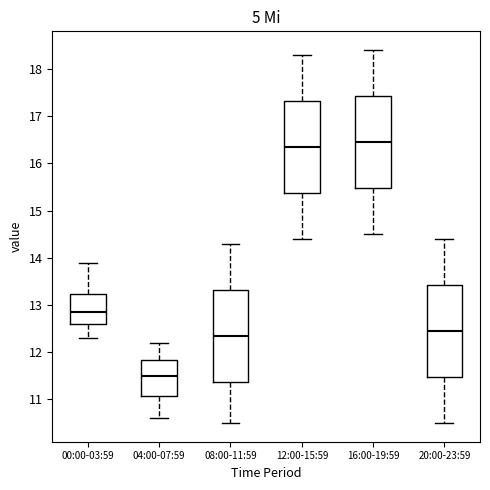

Reading left to right, read every box against the y-axis: the position of its median line, the range the box covers, and the ends of its whiskers. The values are not printed on the chart, so give them approximately, as read against the axis.

00:00-03:59: median 12.9, box 12.6 to 13.2, whiskers 12.3 to 13.9
04:00-07:59: median 11.5, box 11.1 to 11.8, whiskers 10.6 to 12.2
08:00-11:59: median 12.4, box 11.4 to 13.3, whiskers 10.5 to 14.3
12:00-15:59: median 16.4, box 15.4 to 17.3, whiskers 14.4 to 18.3
16:00-19:59: median 16.5, box 15.5 to 17.4, whiskers 14.5 to 18.4
20:00-23:59: median 12.5, box 11.5 to 13.4, whiskers 10.5 to 14.4